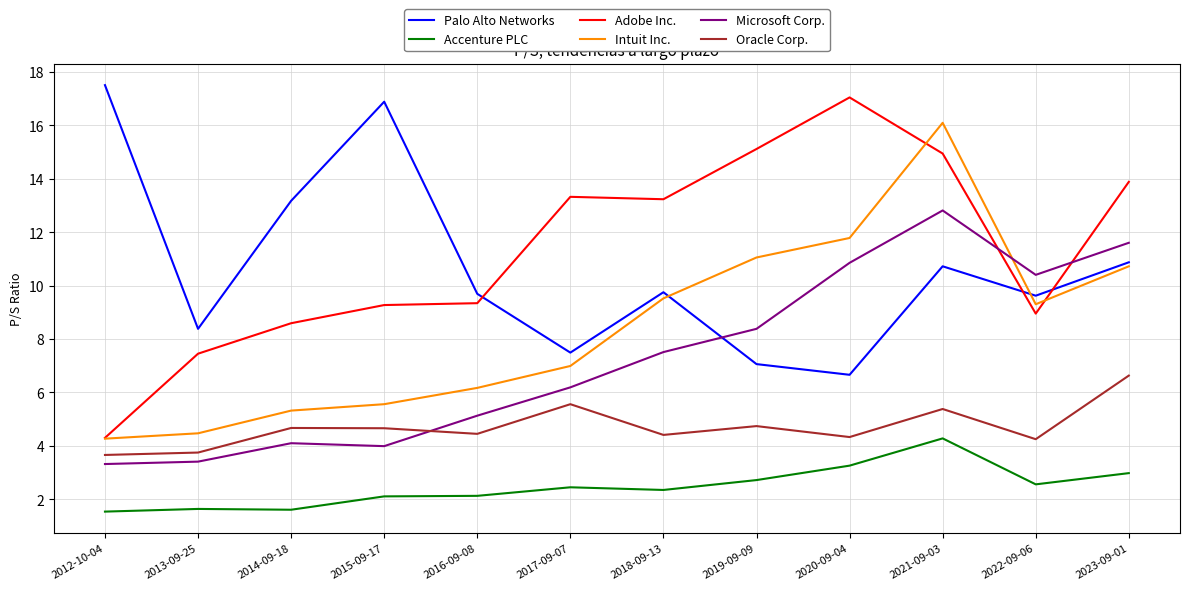

At 2022-09-06, list the series in order from smallest to largest.

Accenture PLC, Oracle Corp., Adobe Inc., Intuit Inc., Palo Alto Networks, Microsoft Corp.